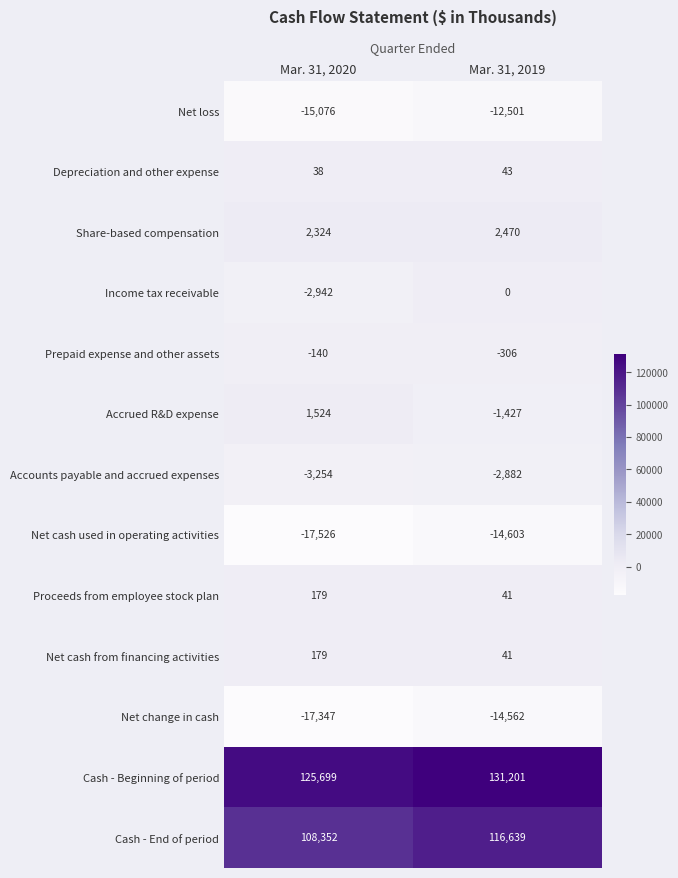

What is the difference between the highest and lowest values at Mar. 31, 2020?

143225